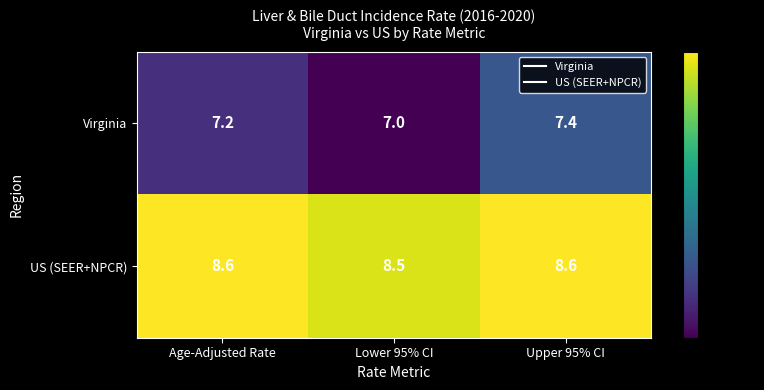

What is the difference between the maximum and minimum values in the Virginia series?

0.4